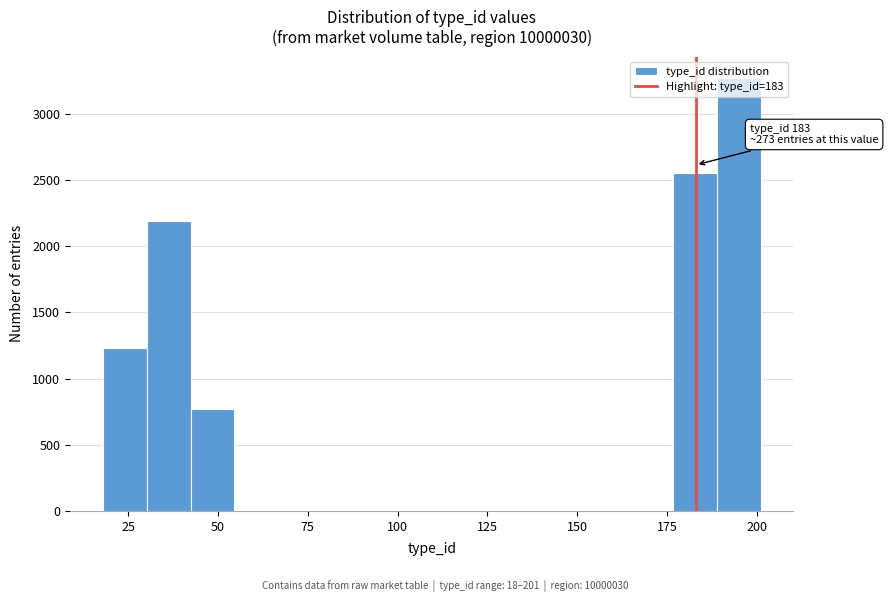

Around what value on the x-axis is the tallest bar? Give the approximate position of its centre, as read against the axis.

195